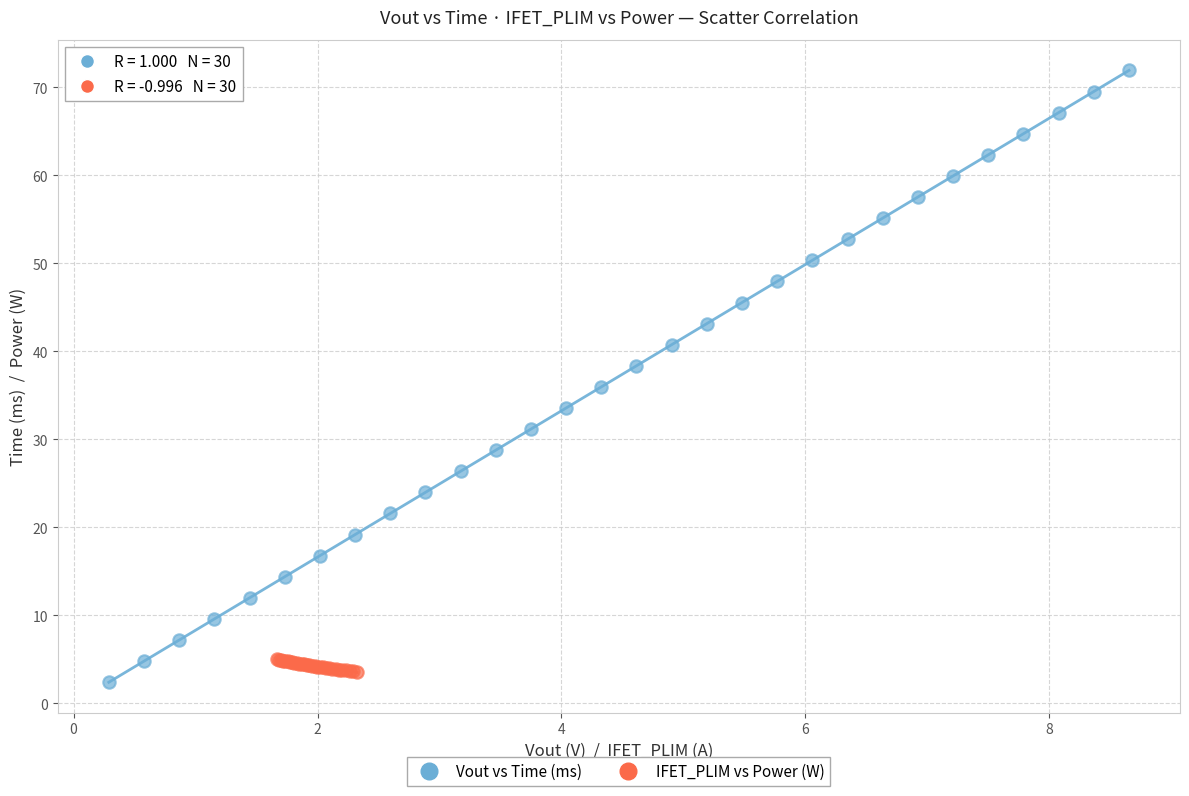

Which series reaches the maximum Y coordinate?

Vout vs Time (ms)